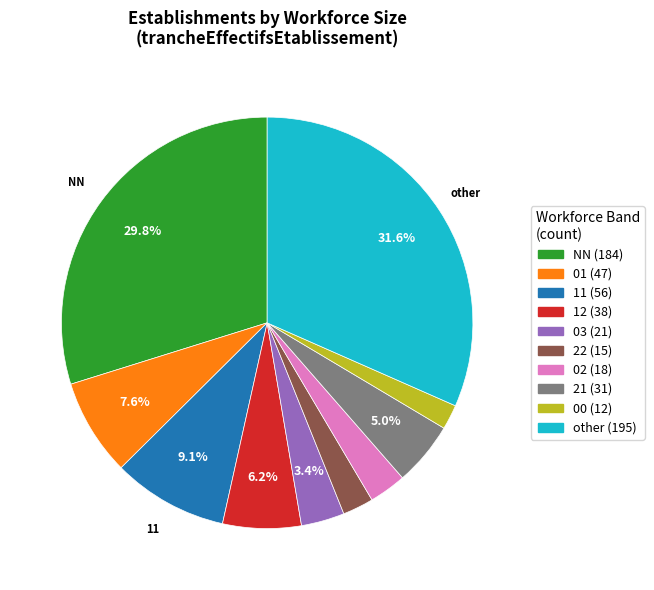

Does any single category account for the majority?

No